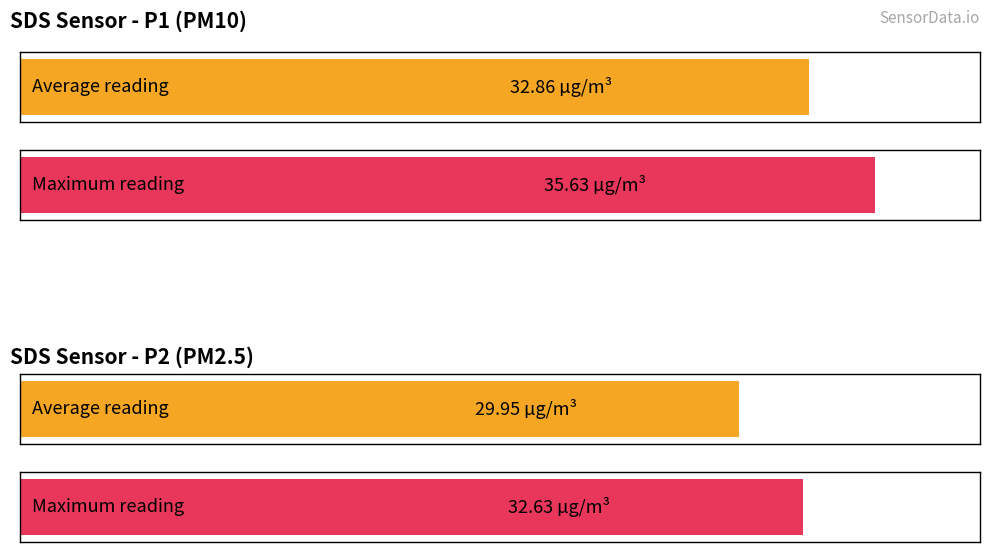

Count the number of data series in this chart.

2